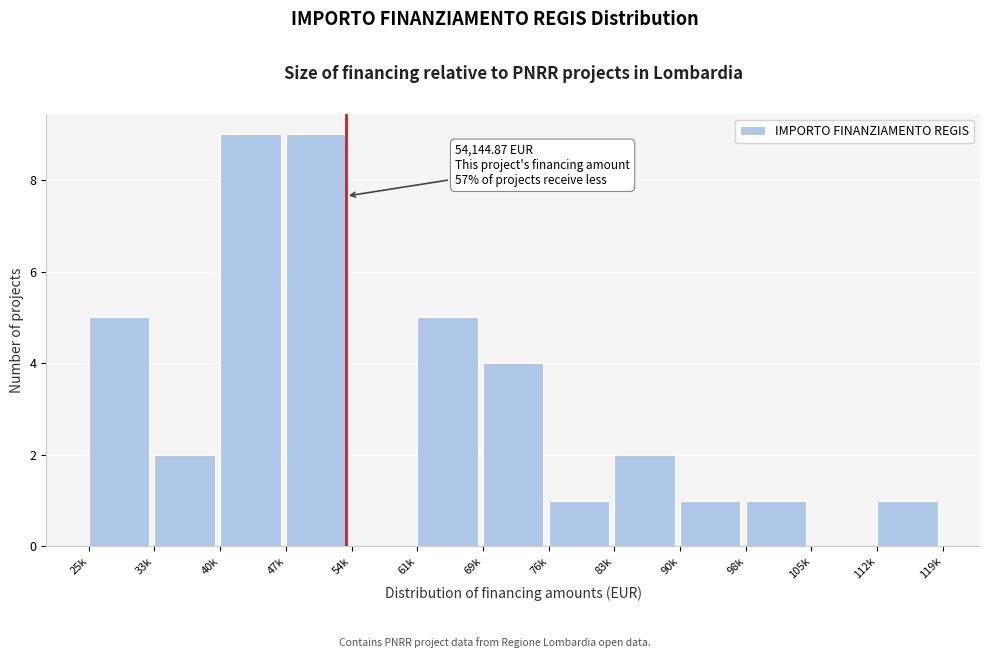

Reading right to left, list all the values displayed in this chart.

112k=1	105k=0	98k=1	90k=1	83k=2	76k=1	69k=4	61k=5	54k=0	47k=9	40k=9	33k=2	25k=5